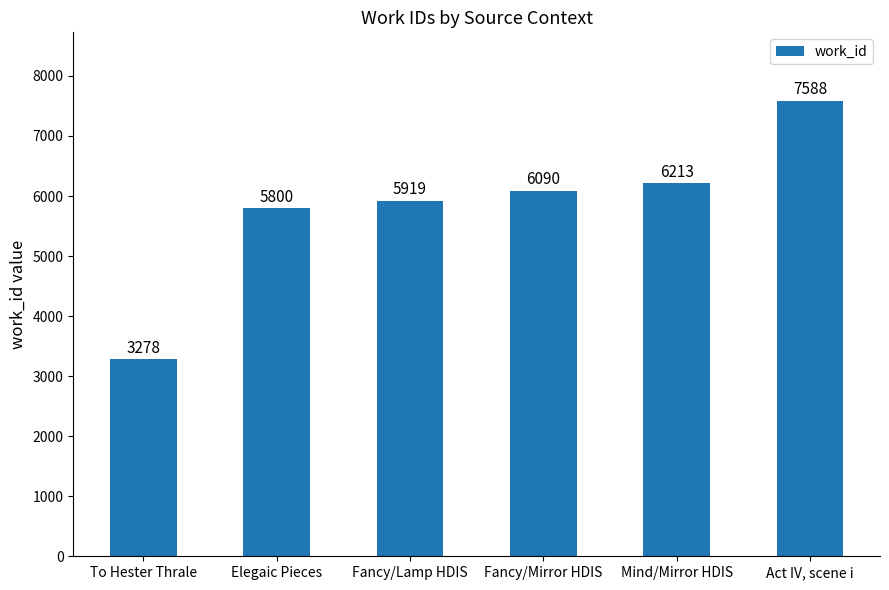

Reading left to right, what are all the values shown in this chart?

3278	5800	5919	6090	6213	7588